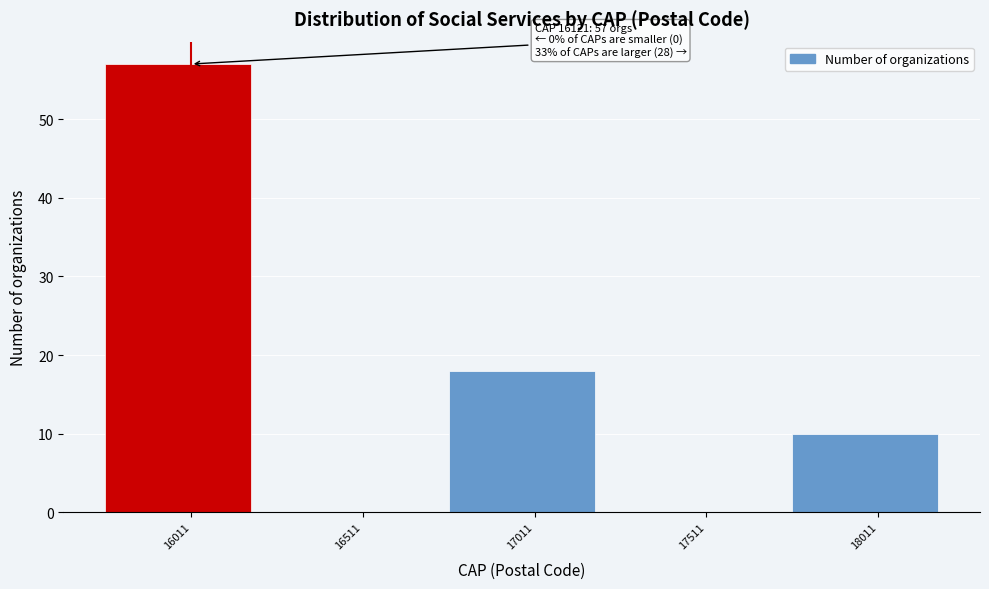

Reading left to right, list all the values displayed in this chart.

16011=57	16511=0	17011=18	17511=0	18011=10